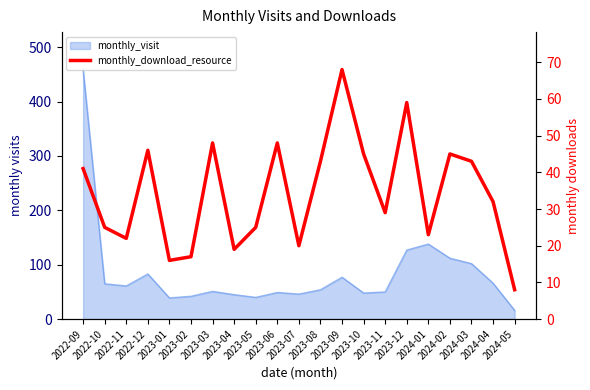

List the labels in order of value, smallest first.

2024-05, 2023-01, 2023-02, 2023-04, 2023-07, 2022-11, 2024-01, 2022-10, 2023-05, 2023-11, 2024-04, 2022-09, 2023-08, 2024-03, 2023-10, 2024-02, 2022-12, 2023-03, 2023-06, 2023-12, 2023-09